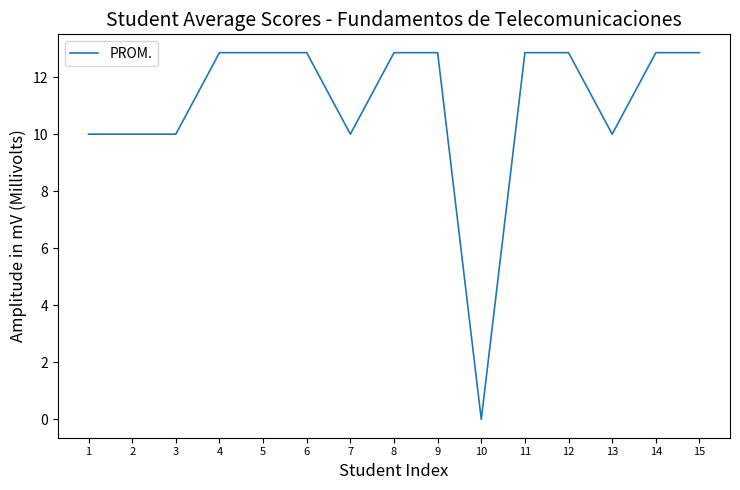

How many values are above zero?

14